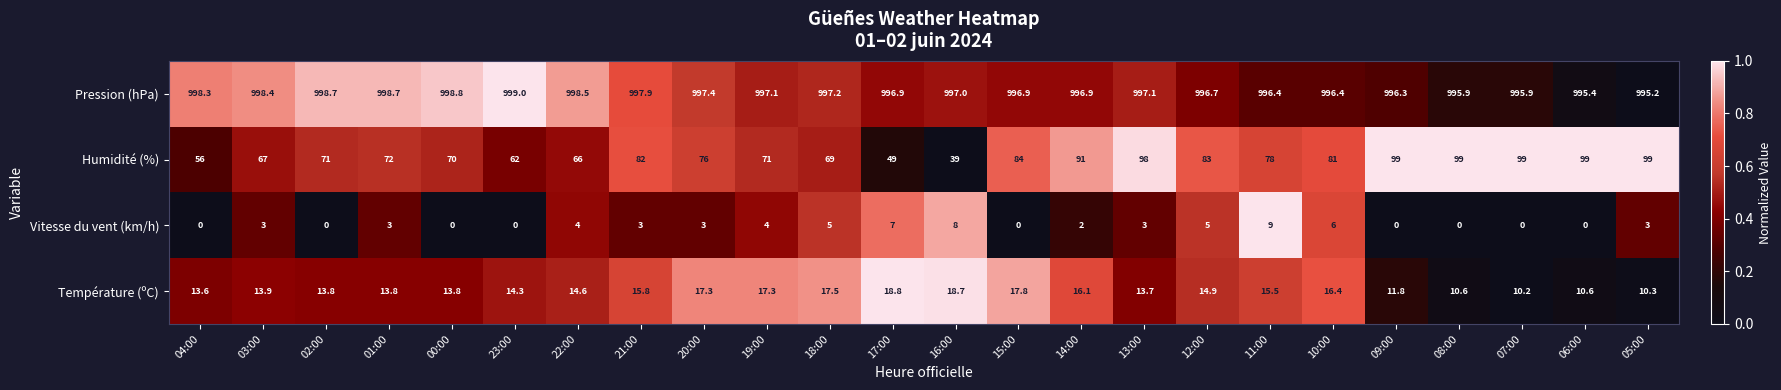

What is the maximum value shown in the chart?

999.0